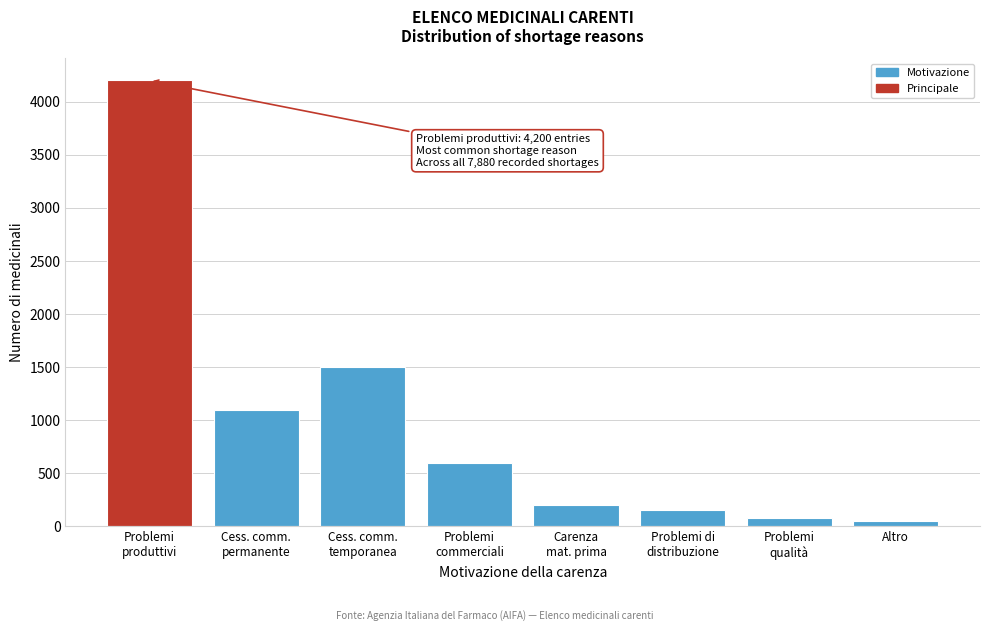

Reading left to right, list all the values displayed in this chart.

4200	1100	1500	600	200	150	80	50